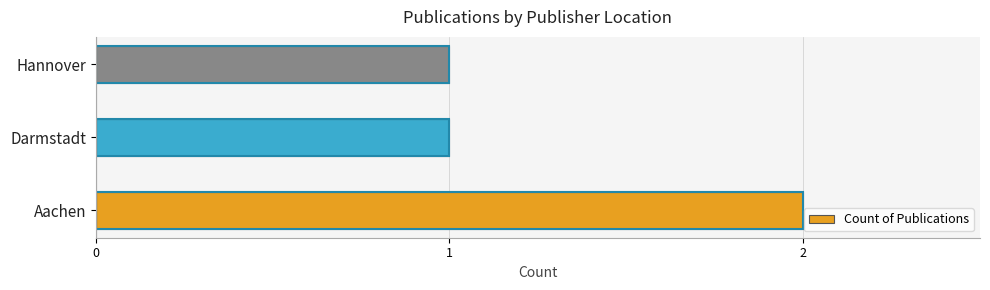

How many distinct data groups are displayed?

1